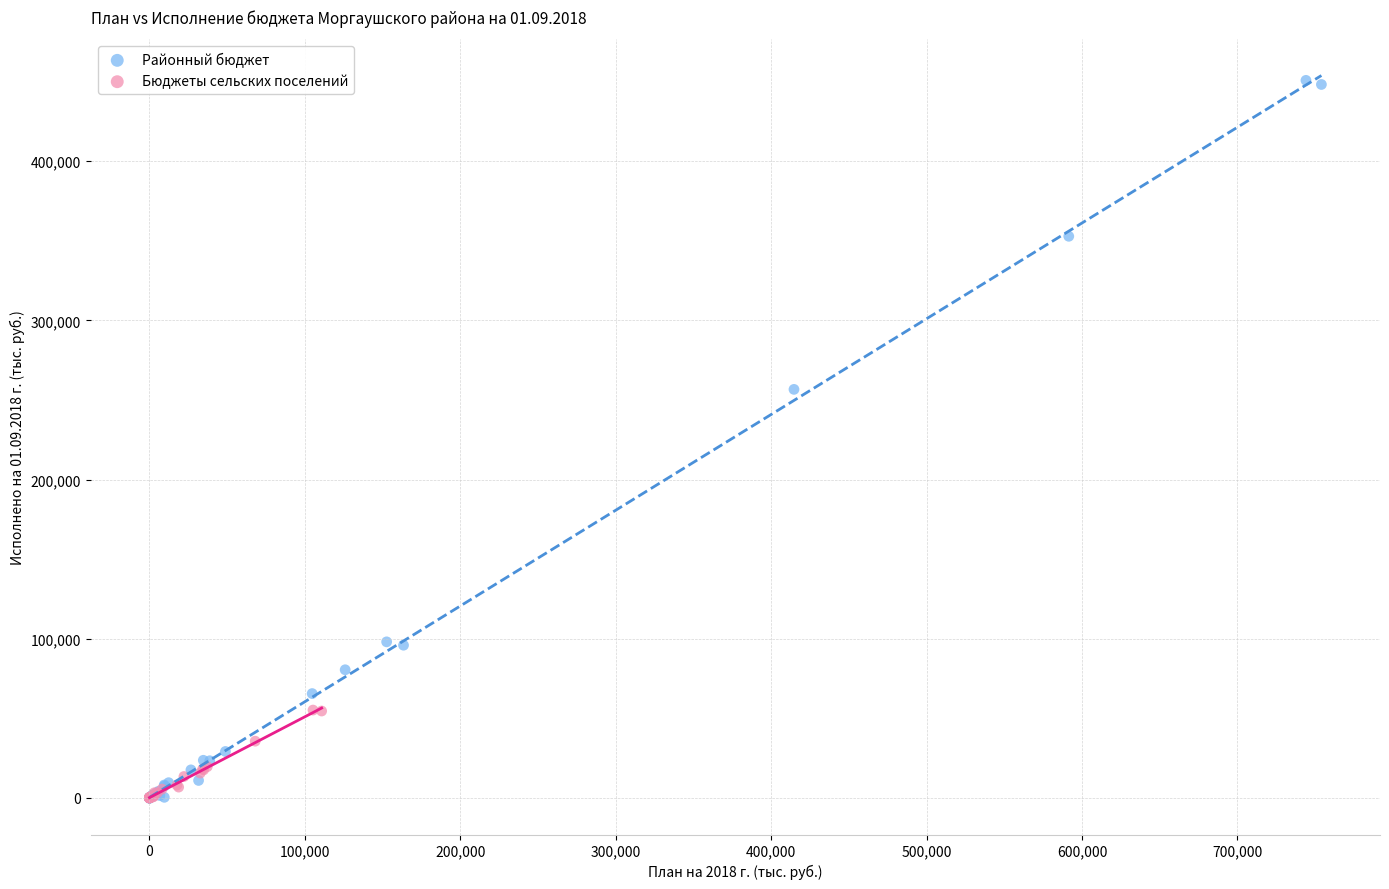

Which series reaches the maximum Y coordinate?

Районный бюджет